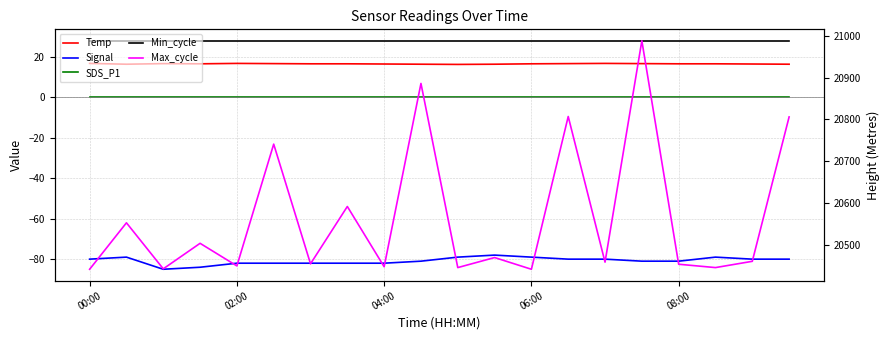

How many lines are shown in the chart?

5